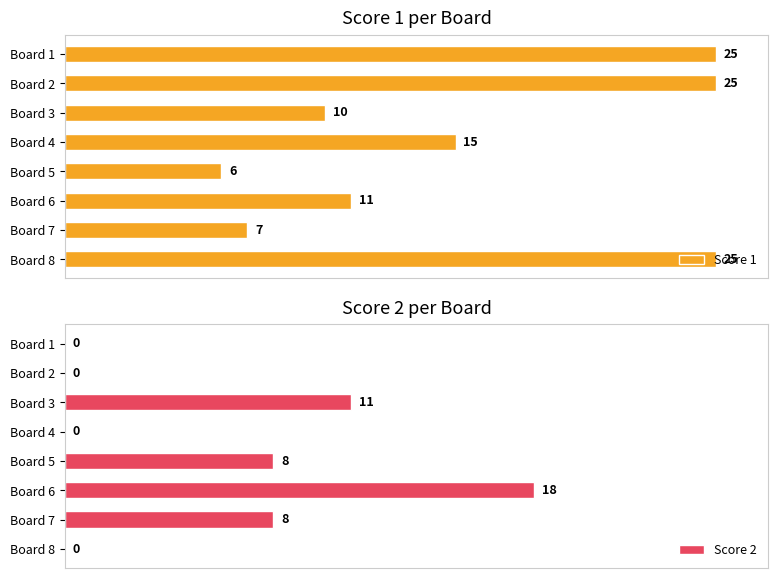

How many categories are shown in the chart?

8